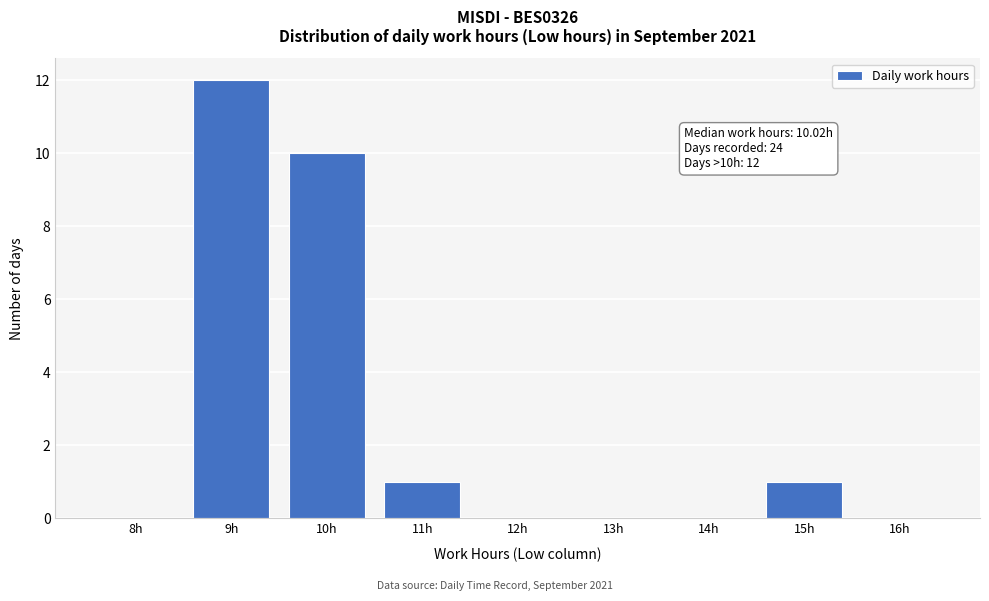

Reading left to right, what are all the values shown in this chart?

8h=0	9h=12	10h=10	11h=1	12h=0	13h=0	14h=0	15h=1	16h=0